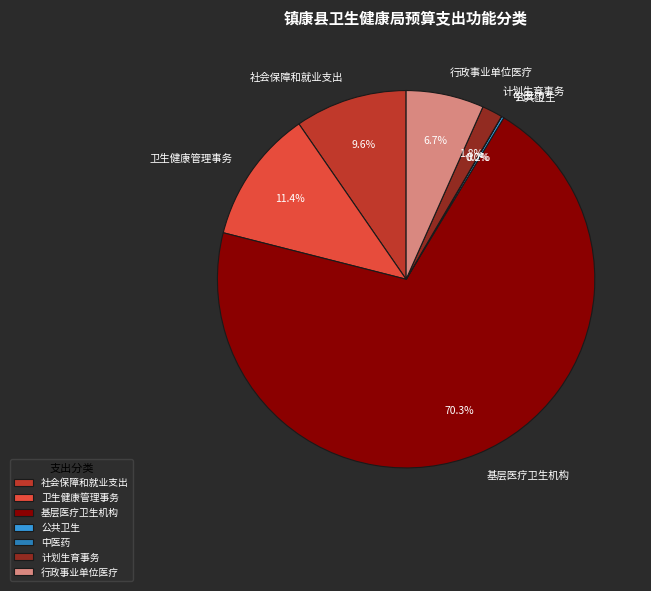

What is the largest slice in the pie chart?

基层医疗卫生机构